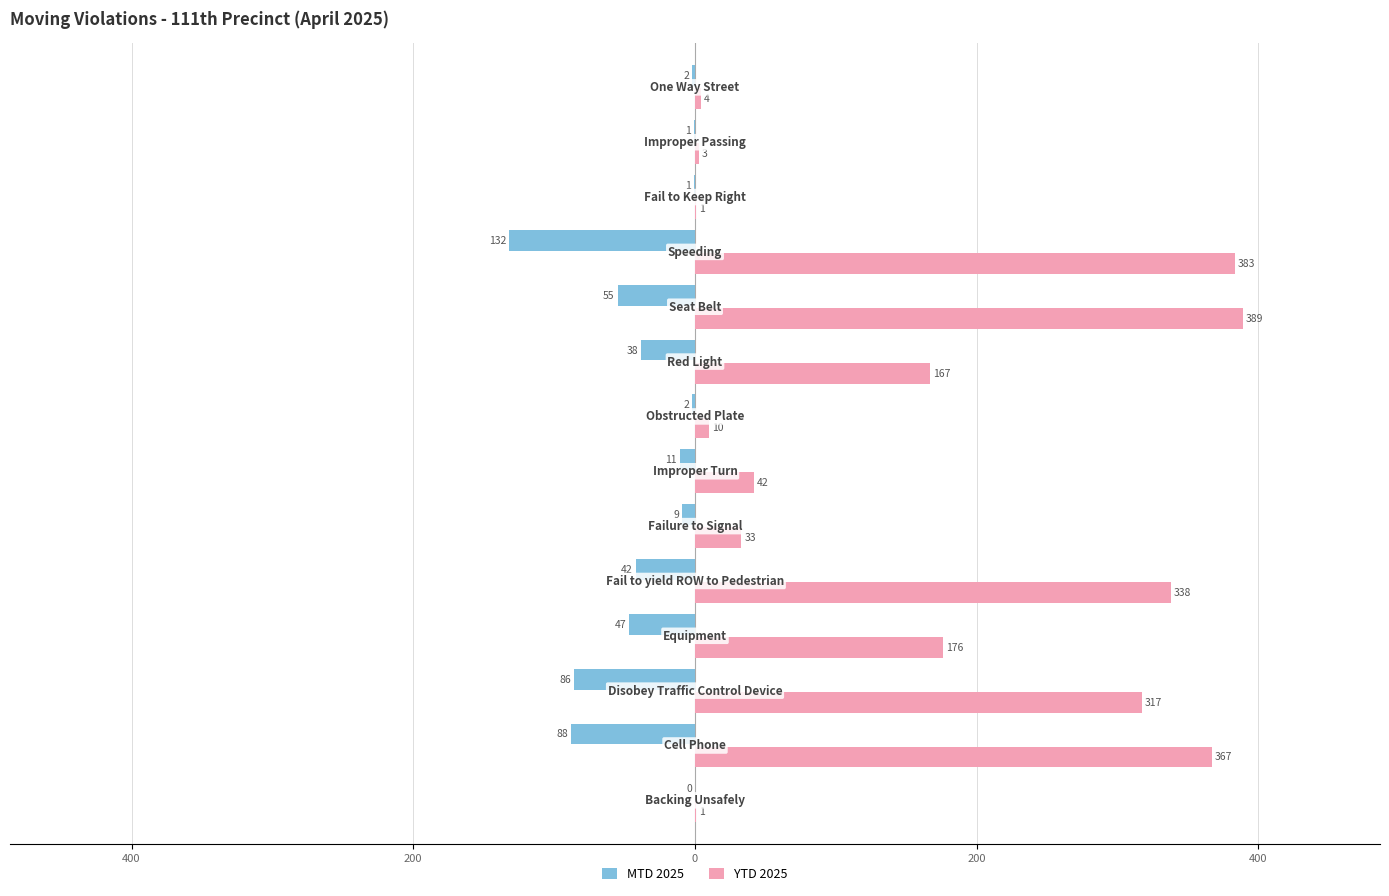

What are all the series names shown in the legend?

MTD 2025, YTD 2025